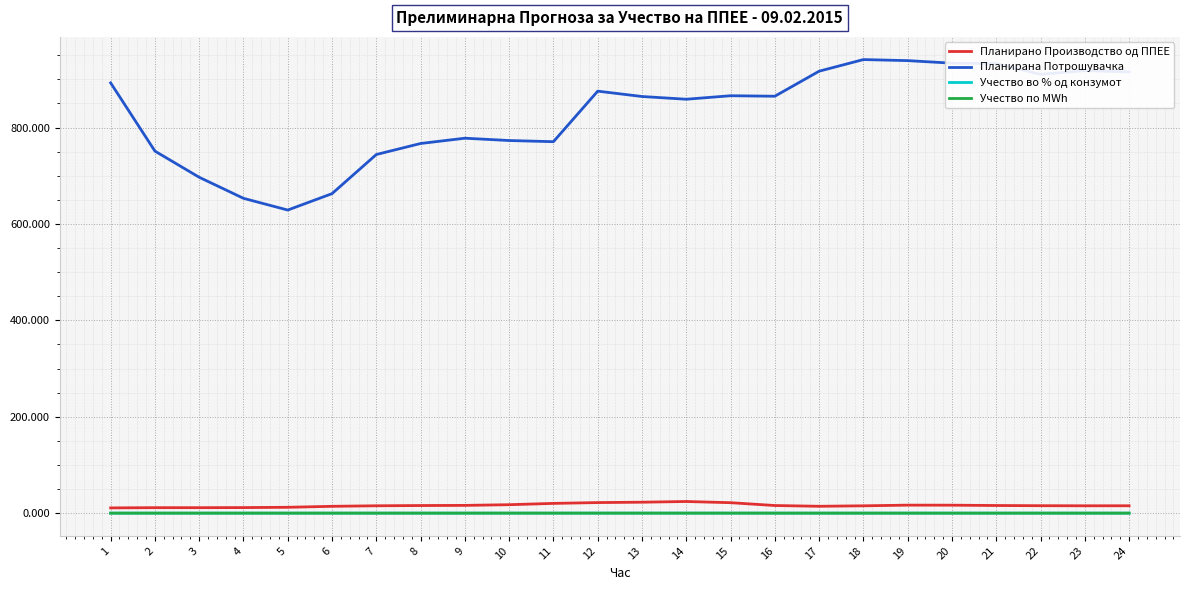

Is this an area chart (filled region under the line)?

No